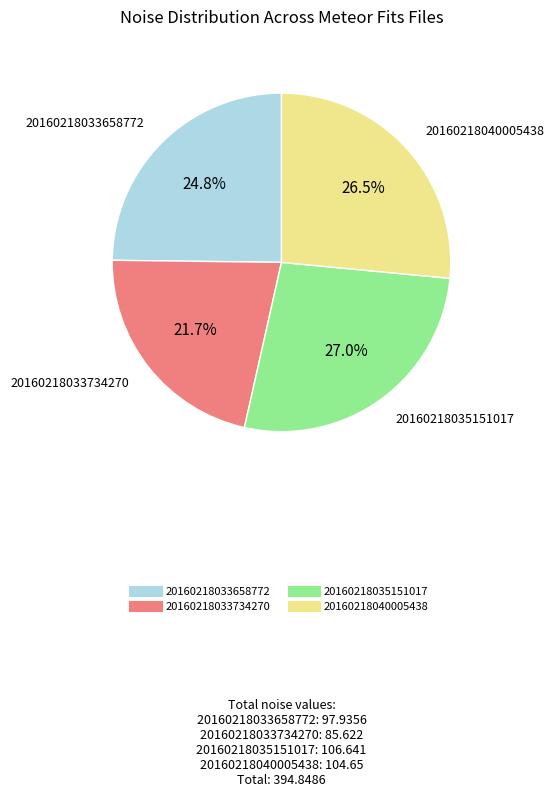

Is there a majority slice in this chart?

No